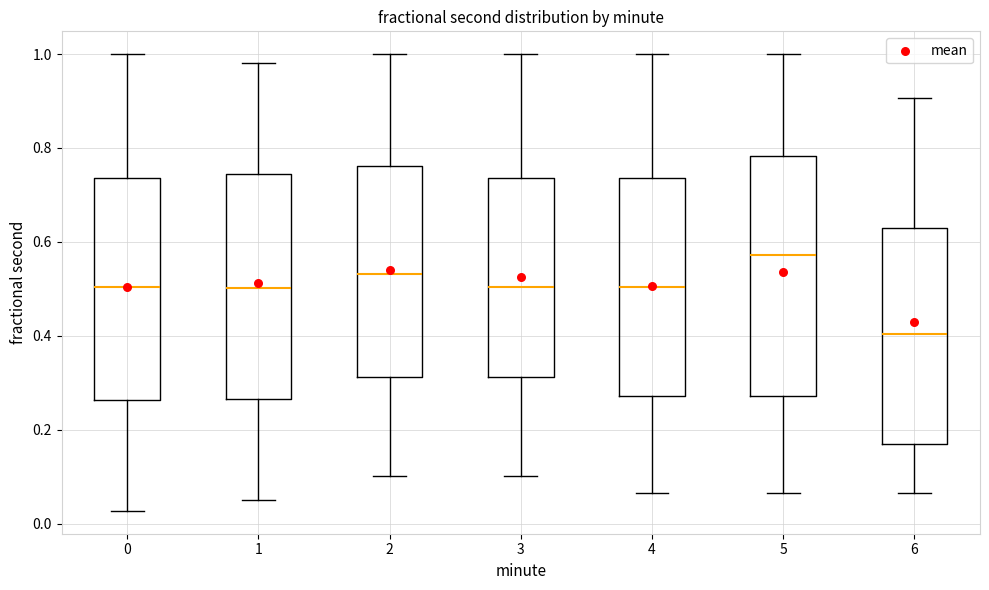

Which box has the lowest median line?

6